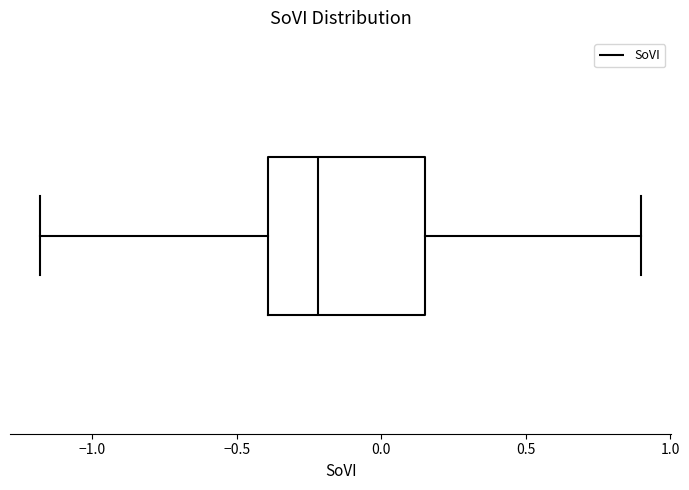

Read this box plot against the x-axis: the position of the median line, the range covered by the box, and the ends of both whiskers. The values are not printed on the chart, so give them approximately, as read against the axis.

median -0.20, box -0.40 to 0.15, whiskers -1.20 to 0.90